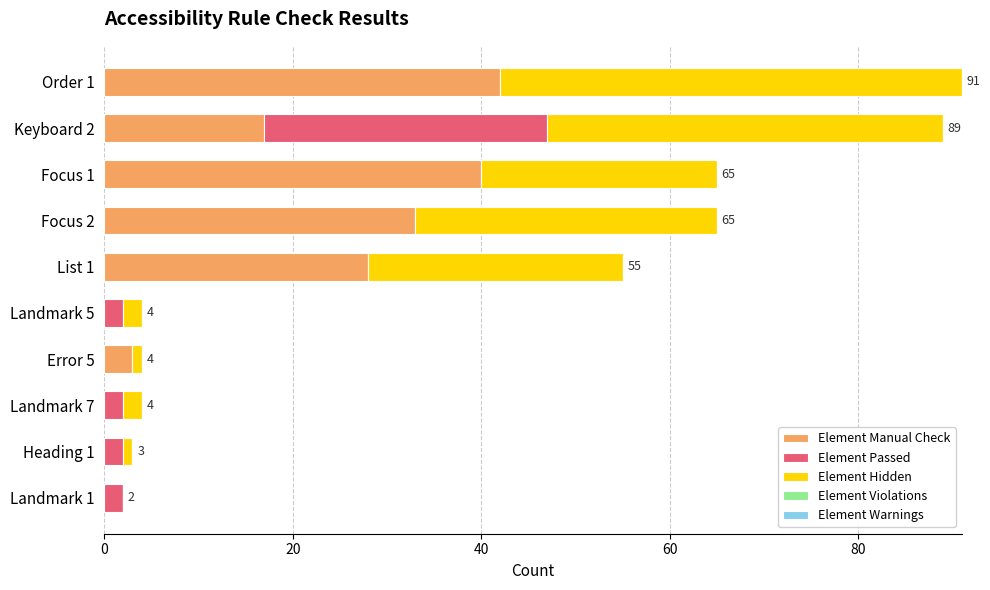

The Element Manual Check series shows -24 at Landmark 7. True or false?

False